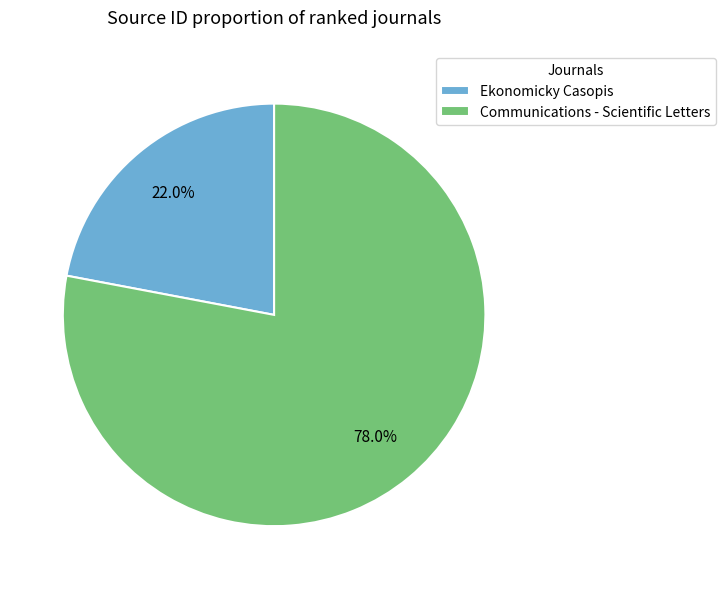

Between Communications - Scientific Letters and Ekonomicky Casopis, which is larger?

Communications - Scientific Letters